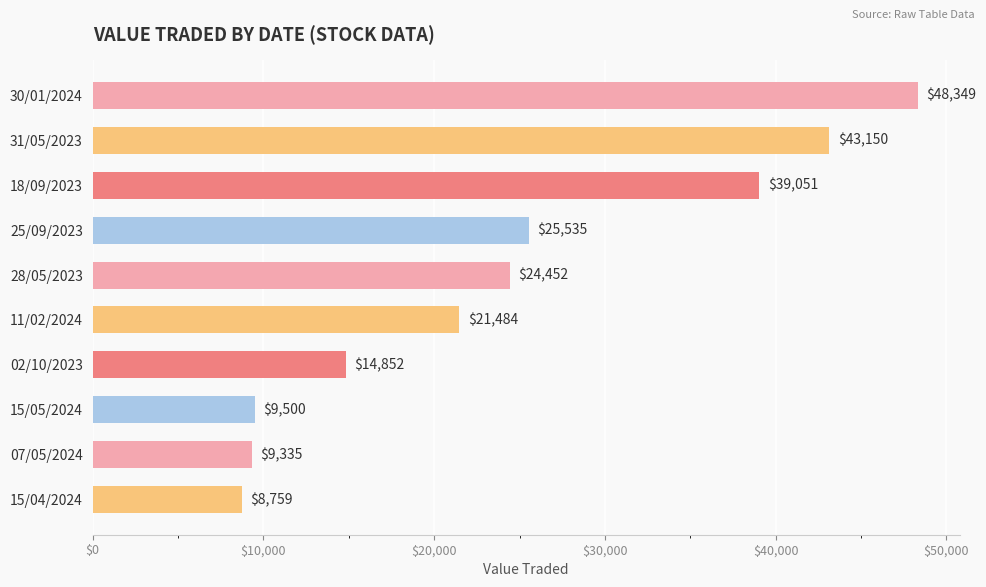

How many data points does each series have?

10